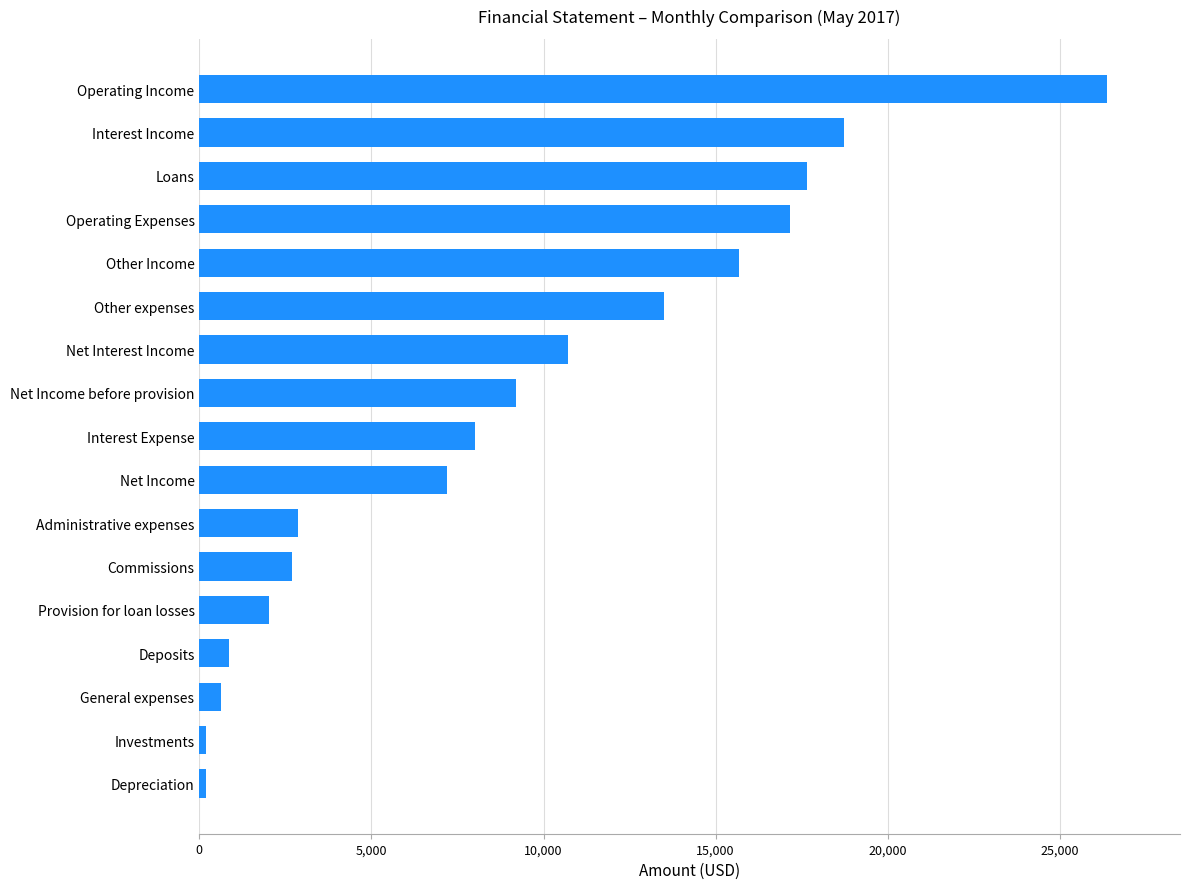

What is the approximate value at Other expenses?

13489.8